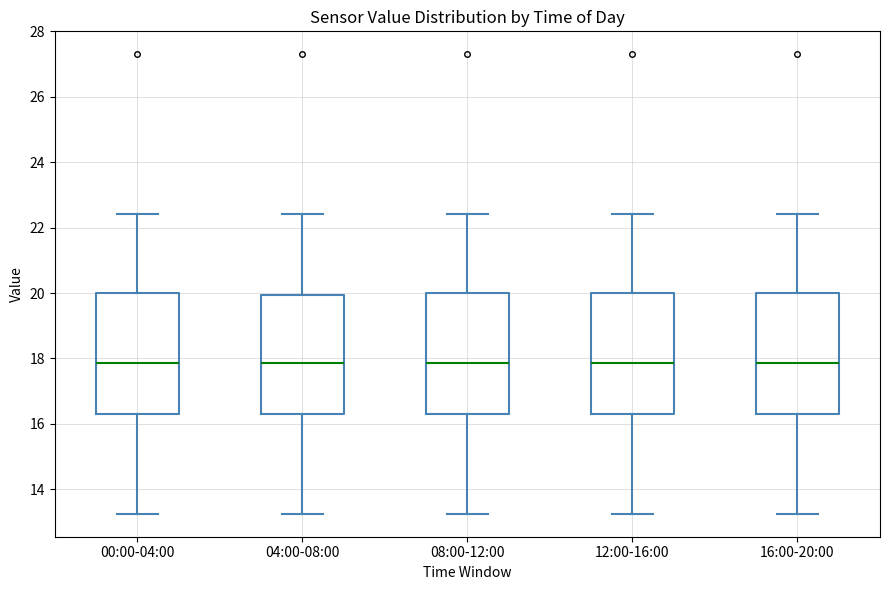

Reading left to right, read every box against the y-axis: the position of its median line, the range the box covers, and the ends of its whiskers. The values are not printed on the chart, so give them approximately, as read against the axis.

00:00-04:00: median 17.8, box 16.4 to 20.0, whiskers 13.2 to 22.4
04:00-08:00: median 17.8, box 16.4 to 20.0, whiskers 13.2 to 22.4
08:00-12:00: median 17.8, box 16.4 to 20.0, whiskers 13.2 to 22.4
12:00-16:00: median 17.8, box 16.4 to 20.0, whiskers 13.2 to 22.4
16:00-20:00: median 17.8, box 16.4 to 20.0, whiskers 13.2 to 22.4